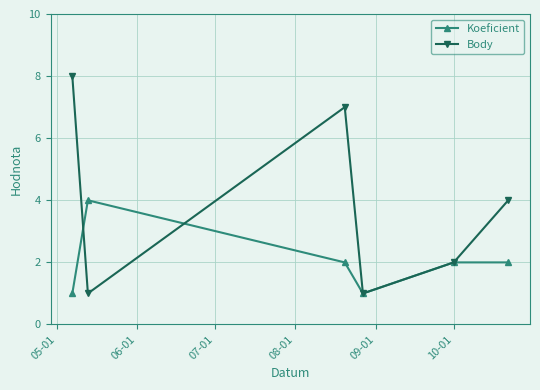

Which series has the widest spread of values?

Body